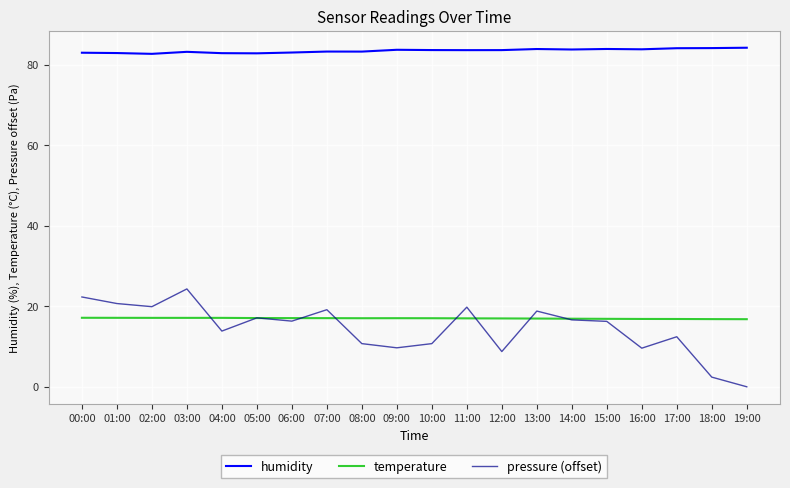

Does the chart have visible grid lines?

Yes